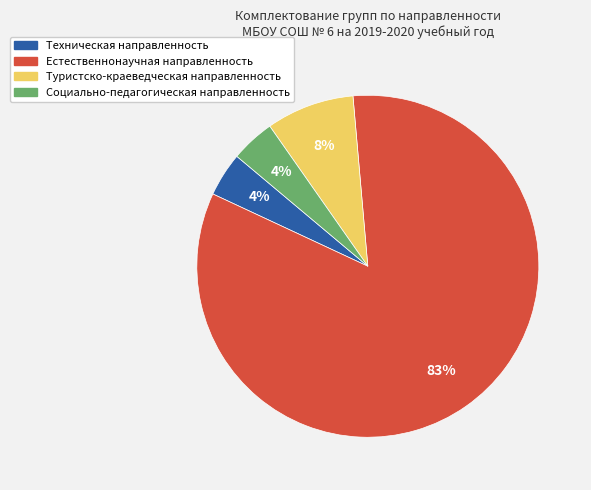

Is it true that Социально-педагогическая направленность is 4% of the pie?

True